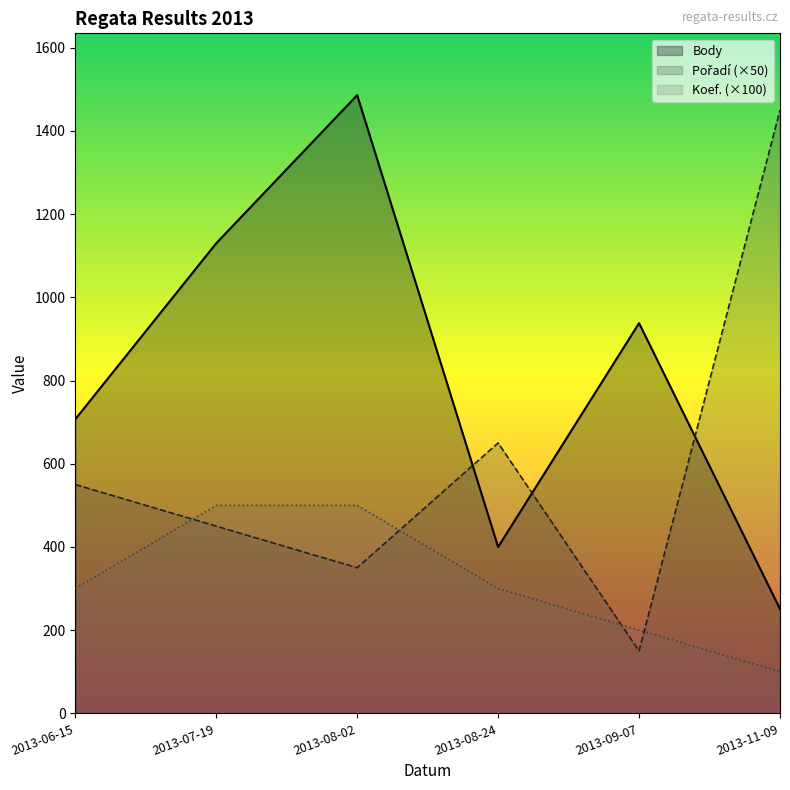

List the labels in order of Body value, largest first.

2013-08-02, 2013-07-19, 2013-09-07, 2013-06-15, 2013-08-24, 2013-11-09